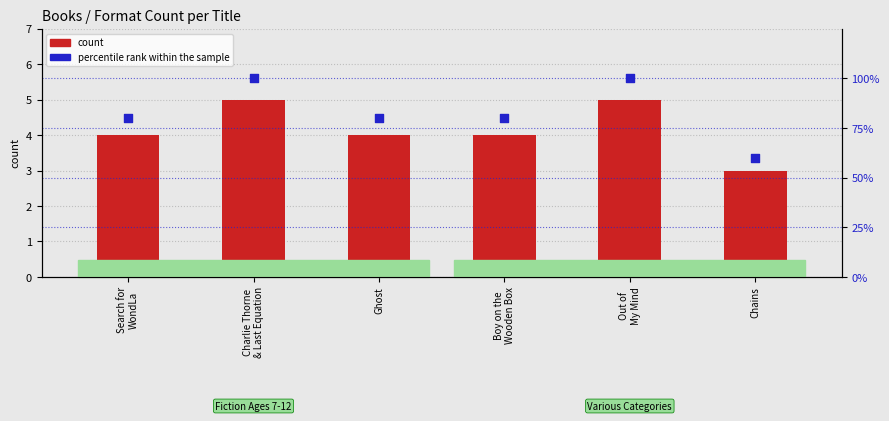

Which series contains the highest Y value?

percentile rank within the sample